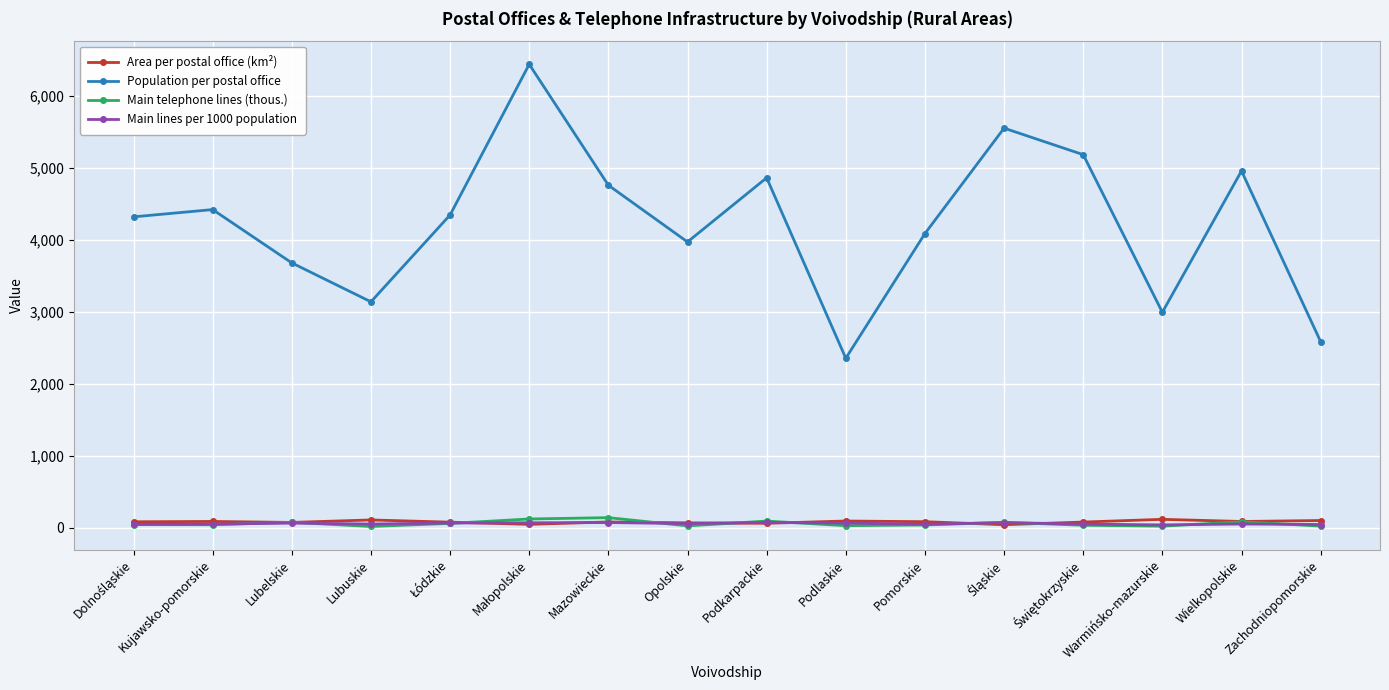

Which category has the lowest value in the Population per postal office series?

Podlaskie